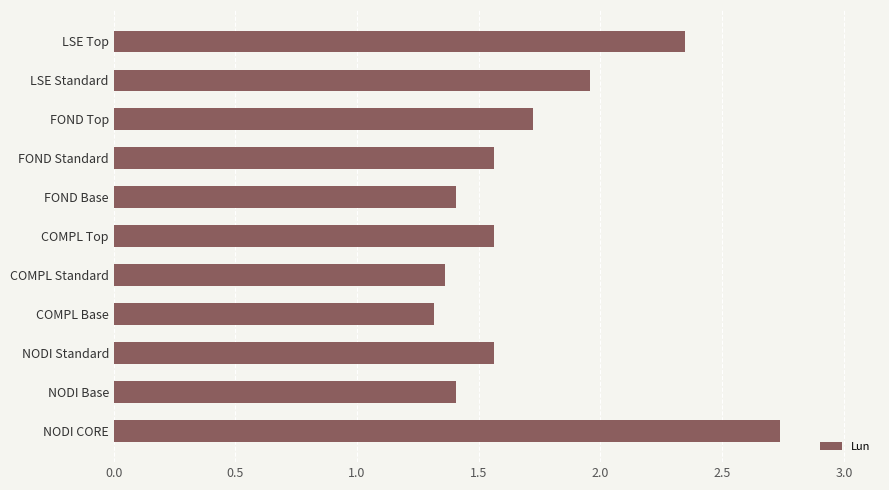

Which label corresponds to the largest value in the chart?

NODI CORE